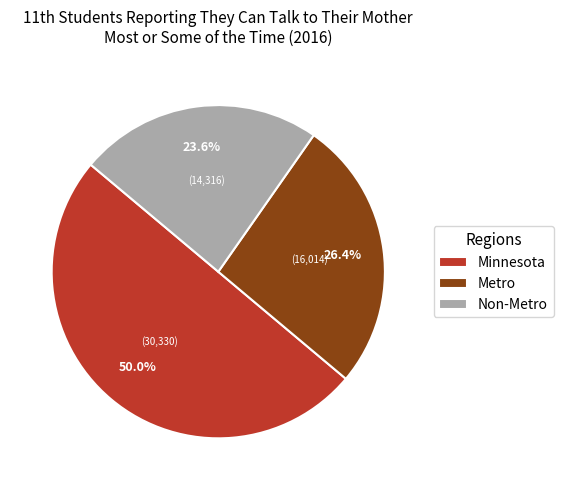

To the nearest percent, what is the average slice percentage?

33%